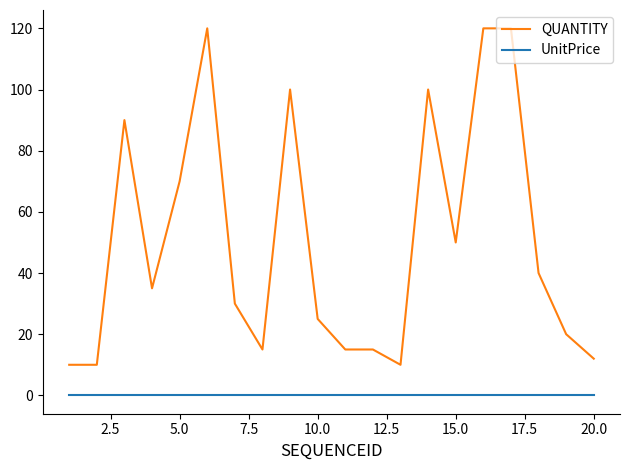

Which series has the largest range (max minus min)?

QUANTITY